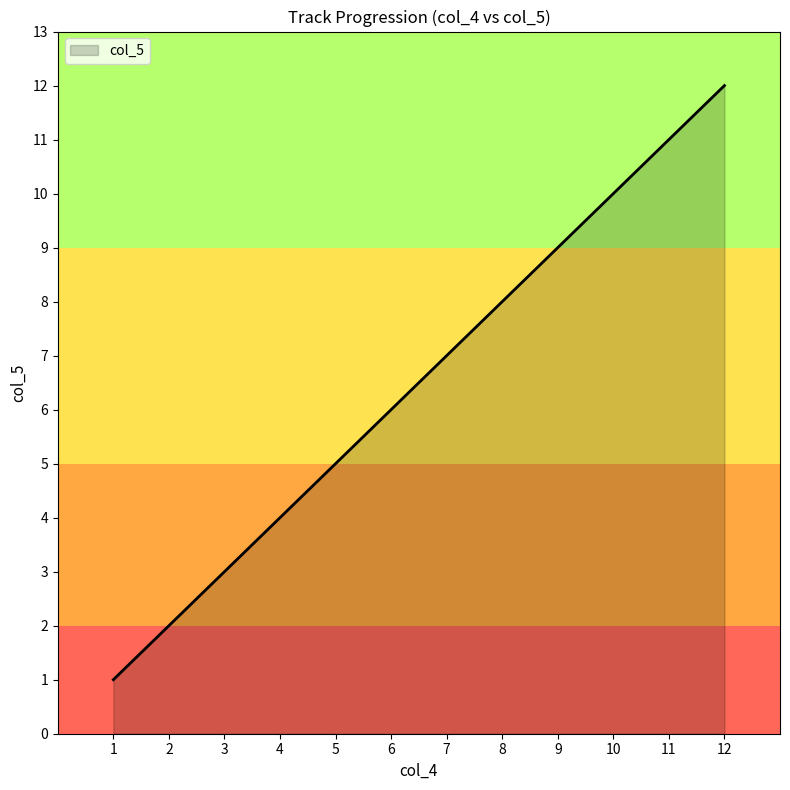

True or false: the data has more than 0 interior local peaks.

False